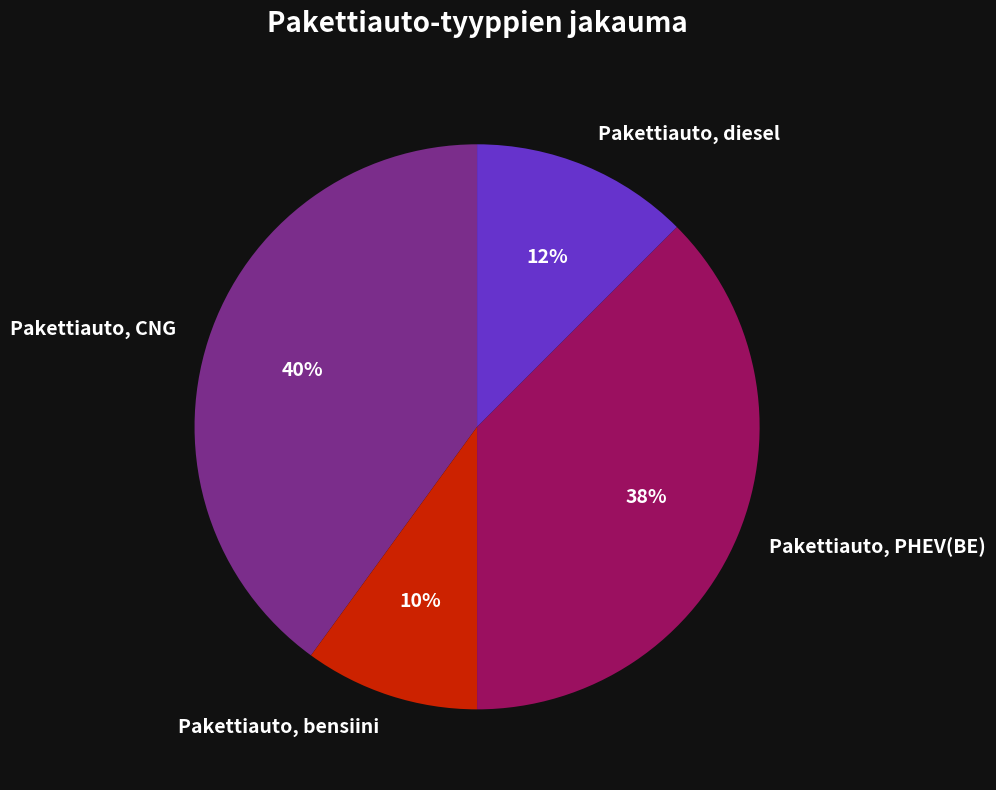

To the nearest percent, what is the average slice percentage?

25%